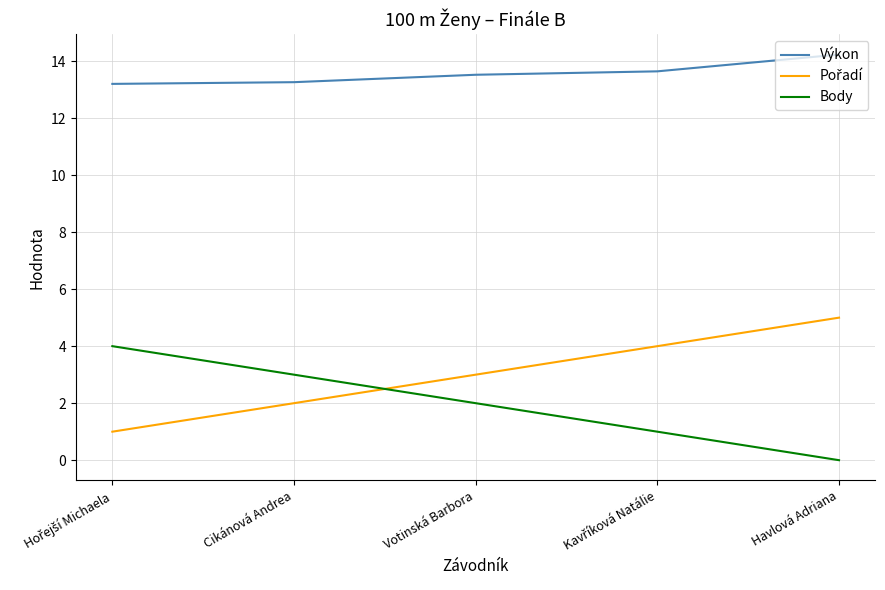

Which label corresponds to the largest value in the chart?

Havlová Adriana